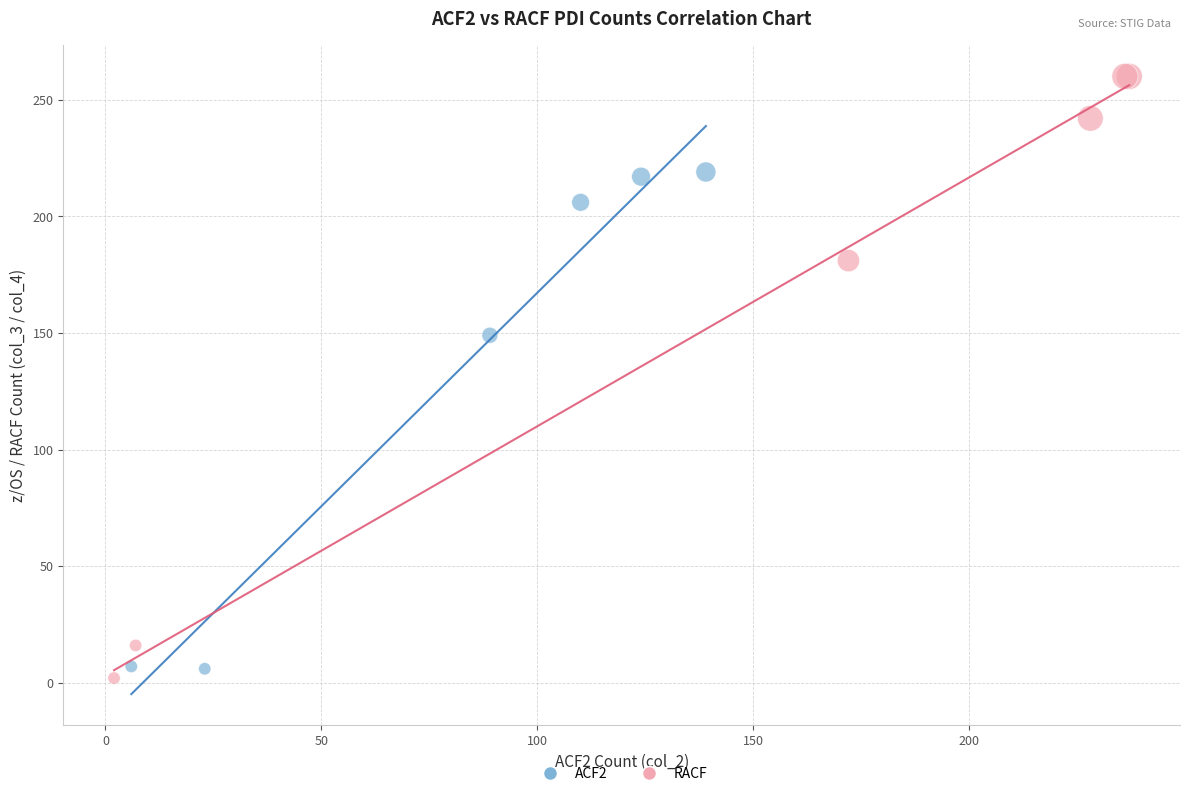

Which series contains the highest Y value?

RACF